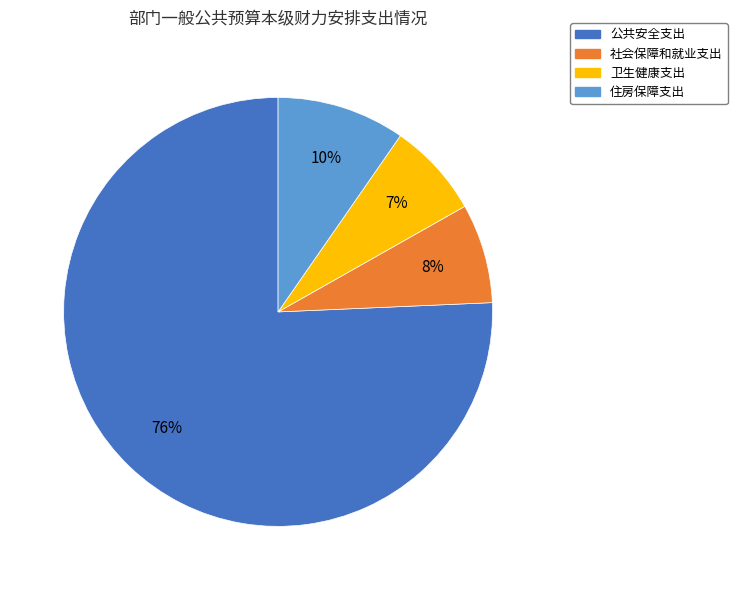

How many segments does this pie chart have?

4